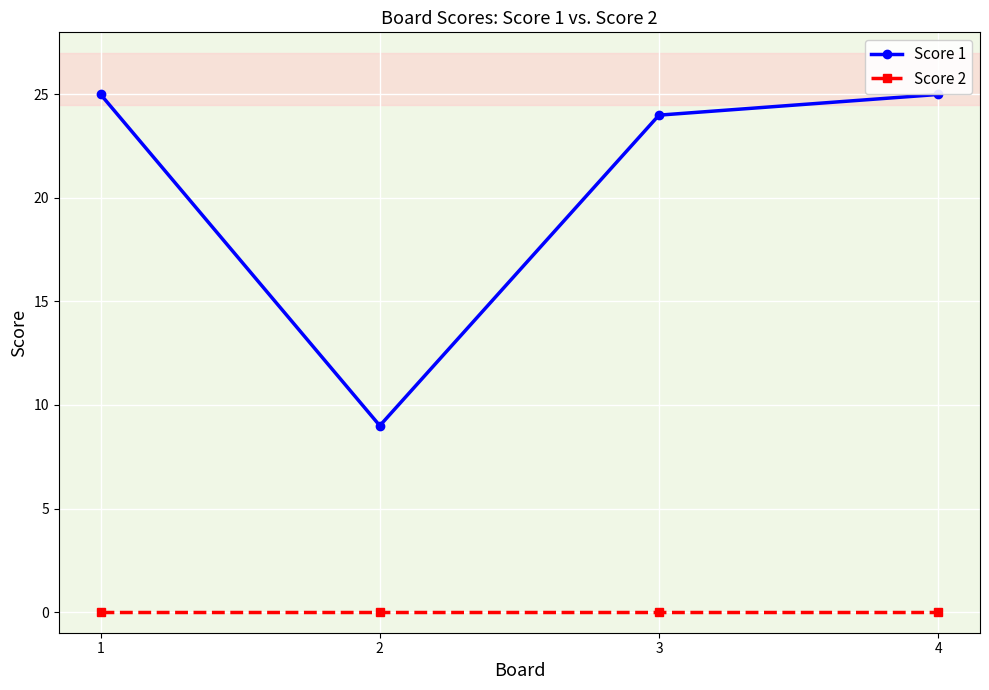

Rank the series at 1 from lowest to highest value.

Score 2, Score 1